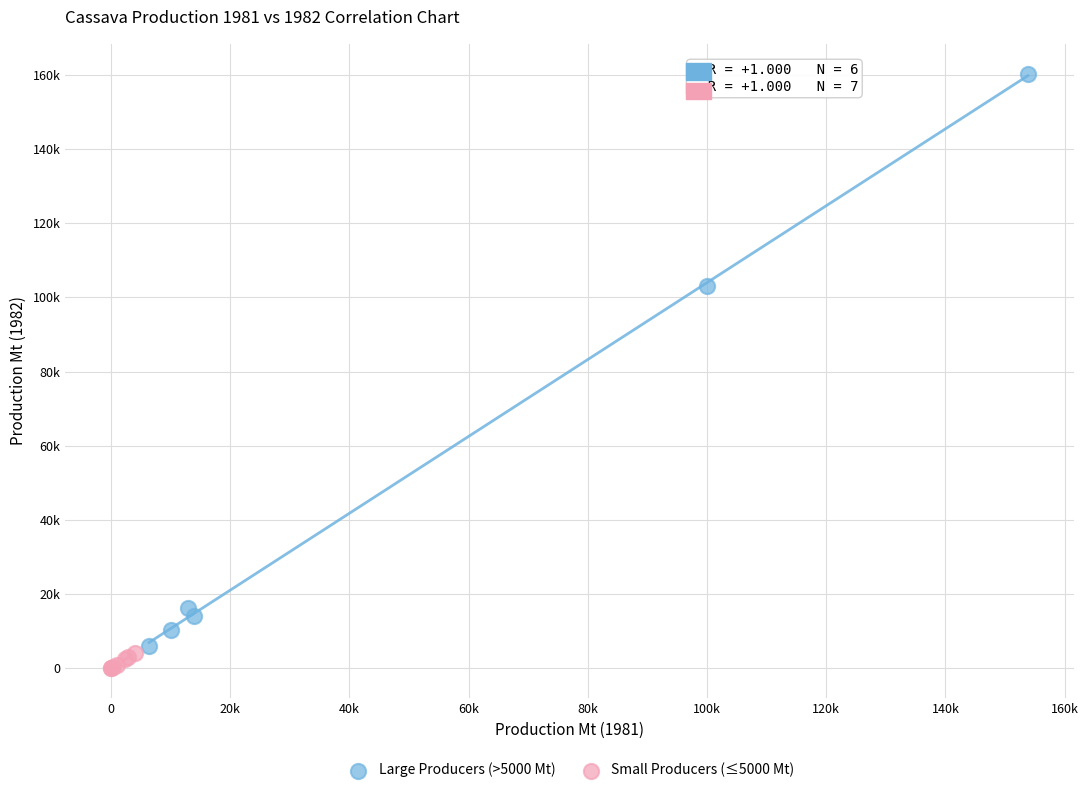

What are all the series names shown in the legend?

Large Producers (>5000 Mt), Small Producers (≤5000 Mt)